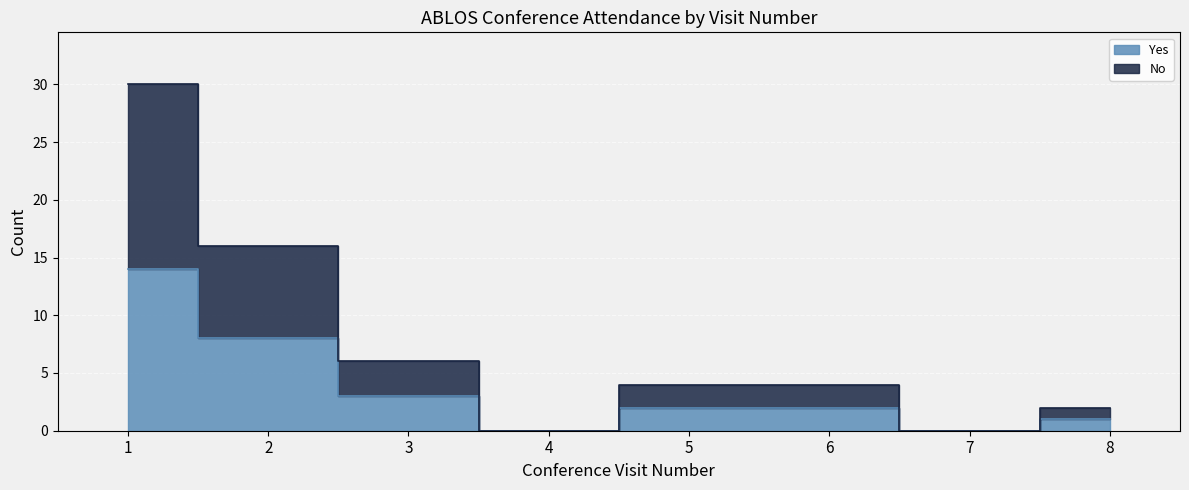

At which label does No first exceed 4?

1